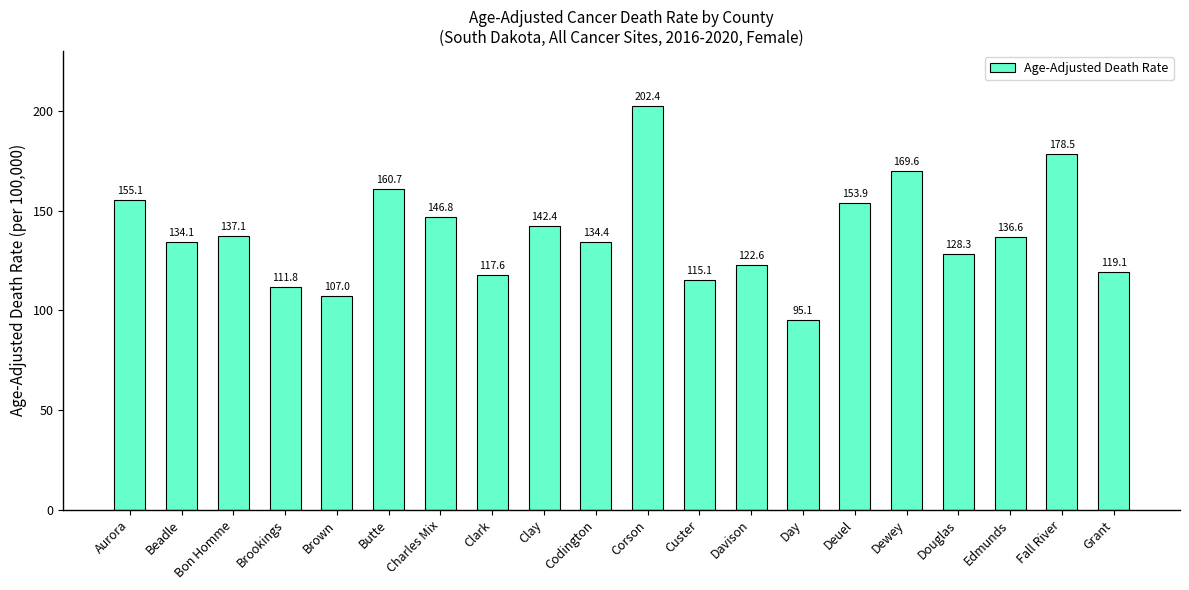

What is the value of the 10th bar from the left?

134.4